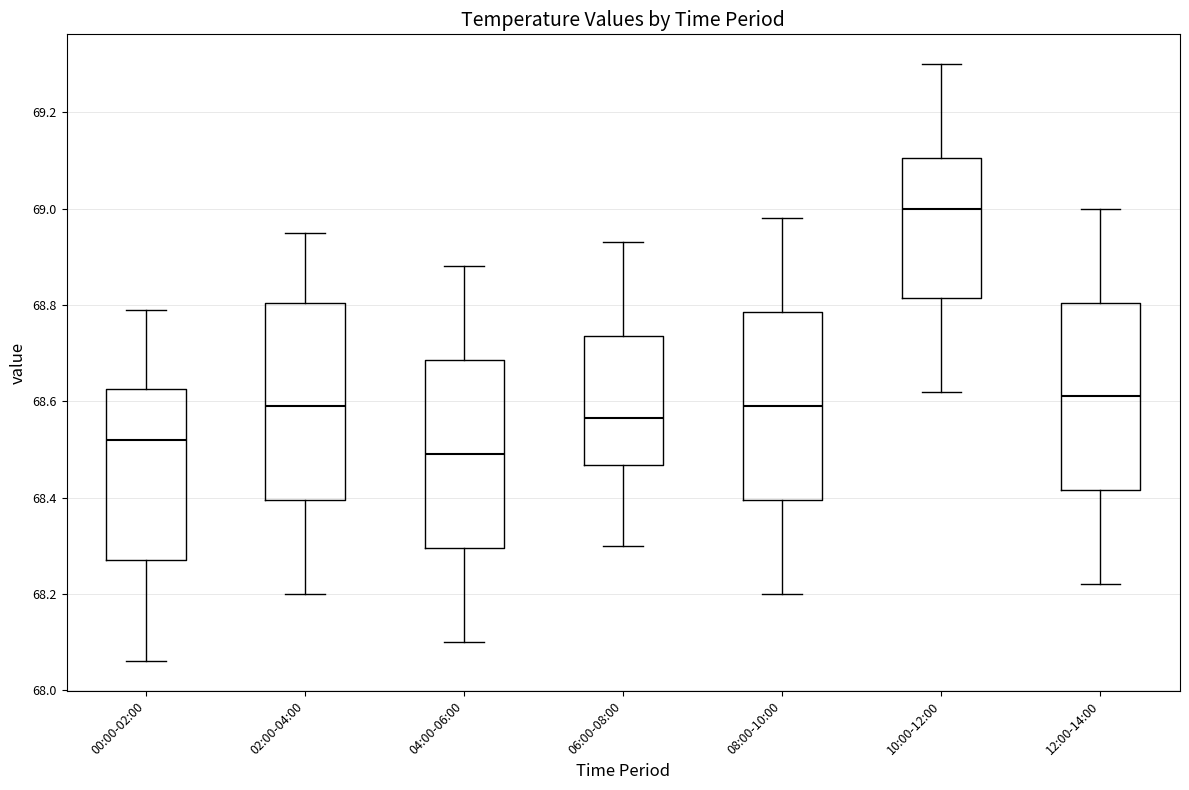

Which box has the lowest median line?

04:00-06:00